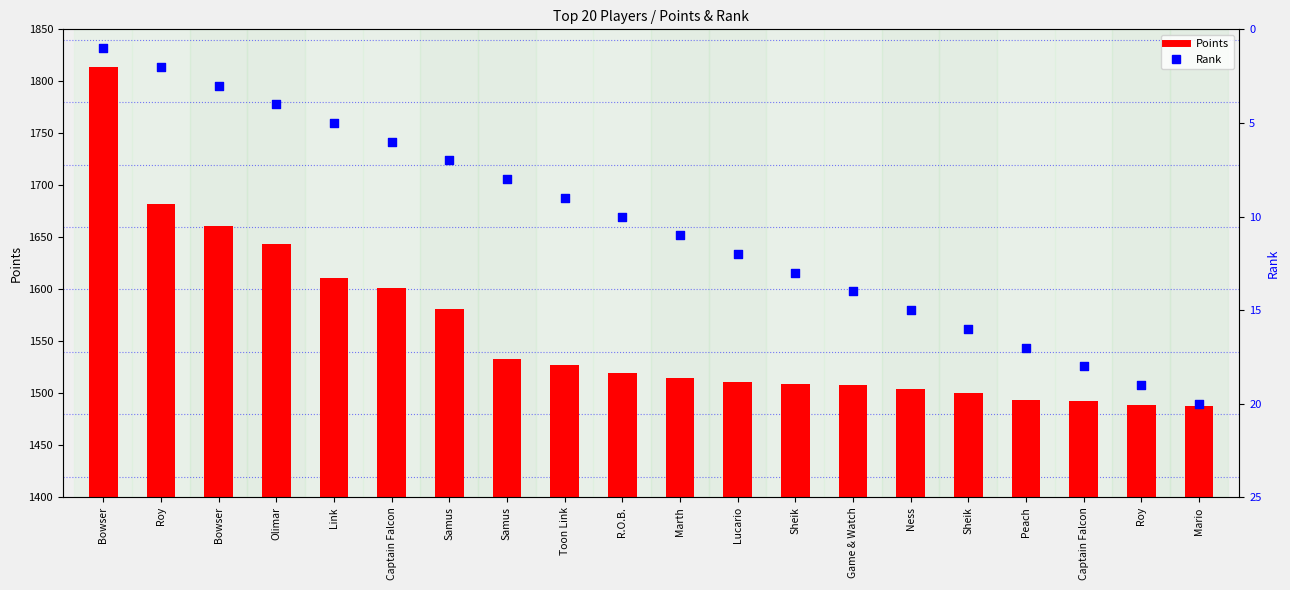

Which series contains the highest Y value?

Points